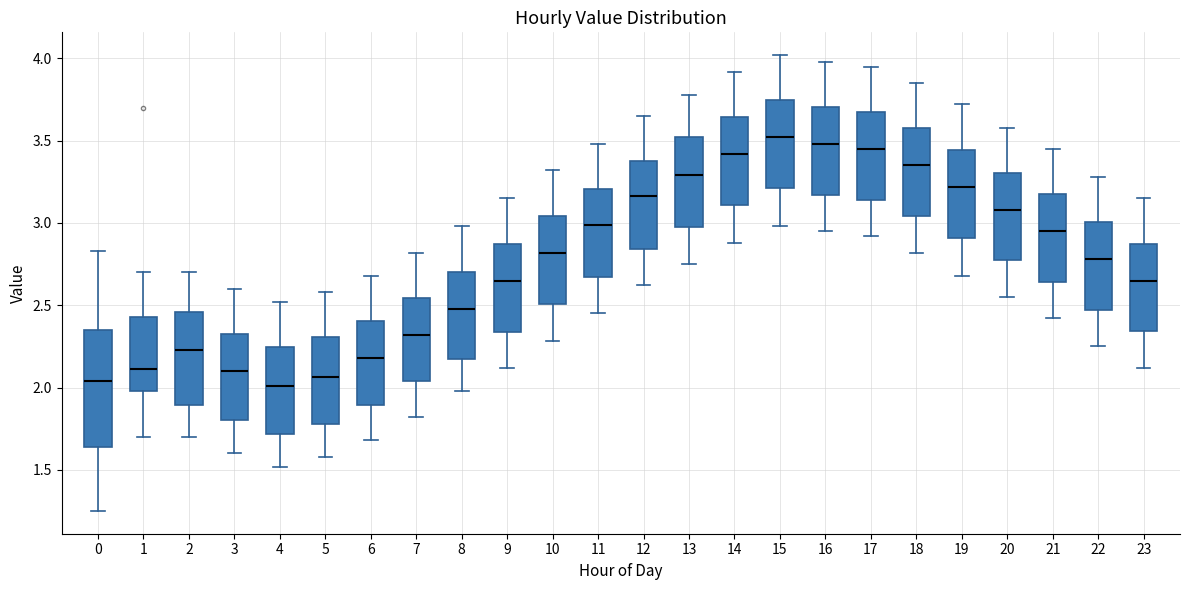

Comparing the boxes themselves (not the whiskers), which one is the tallest?

0